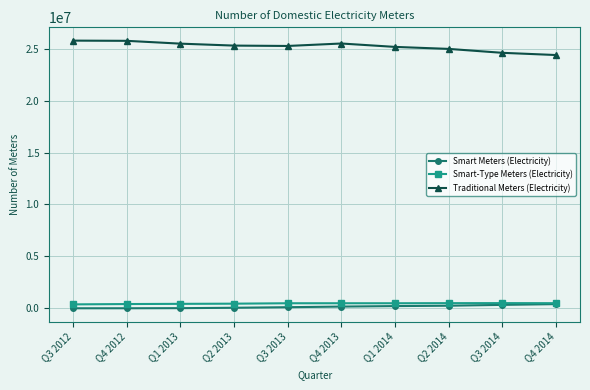

Which series has the largest total across all categories?

Traditional Meters (Electricity)